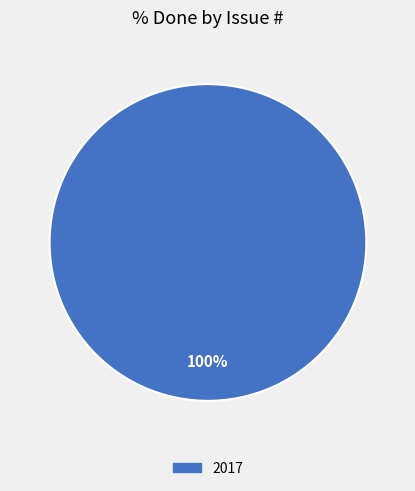

Is there a majority slice in this chart?

Yes